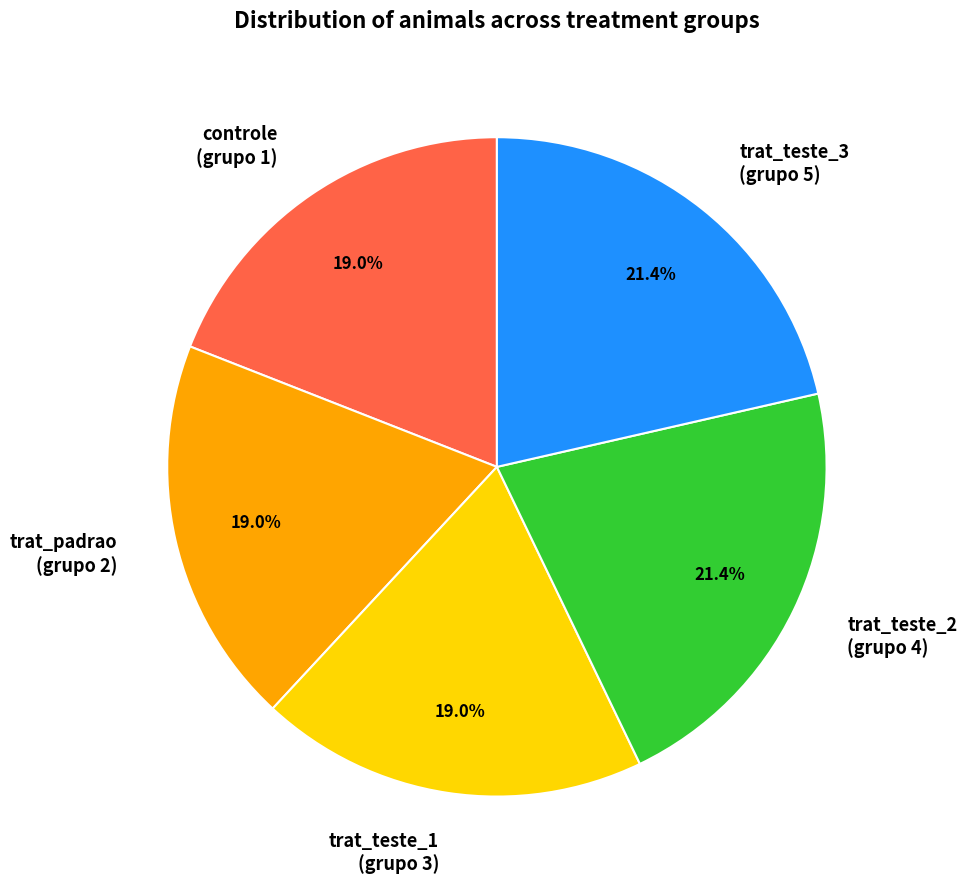

How much of the chart is everything except trat_teste_3 (grupo 5)?

78.6%